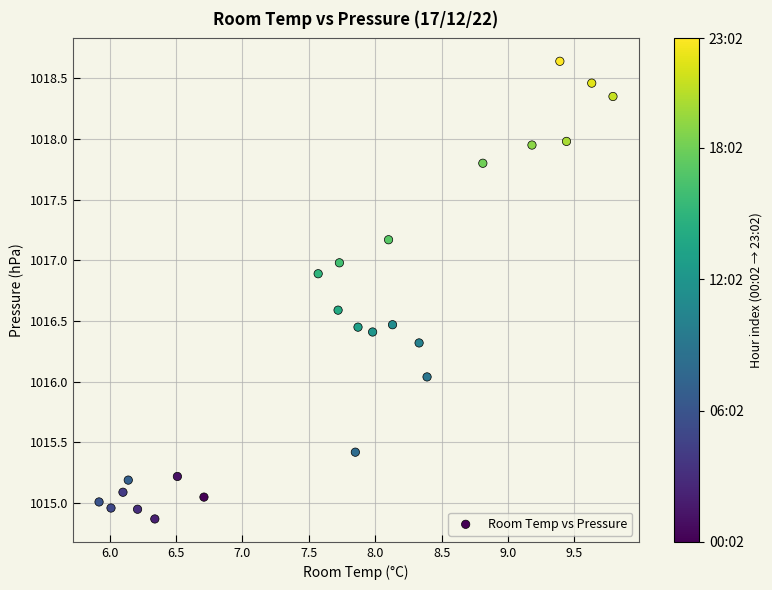

What is the range of X values (max minus min)?

3.9